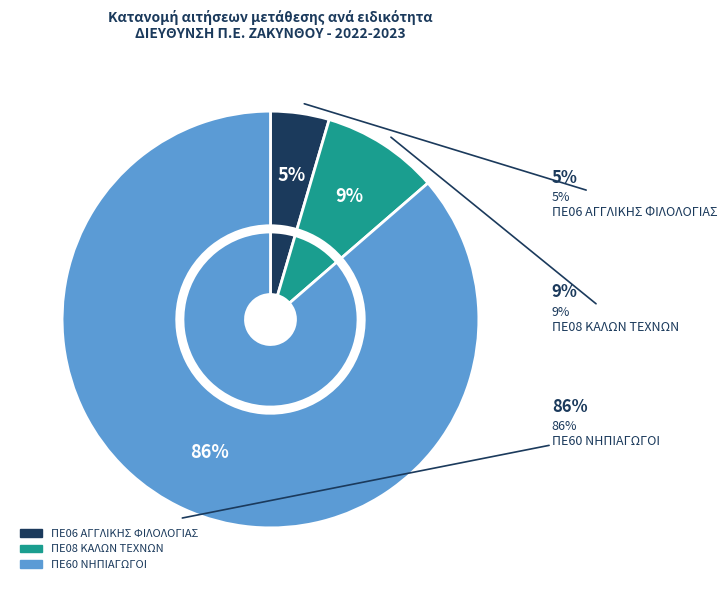

How many slices are in this pie chart?

3